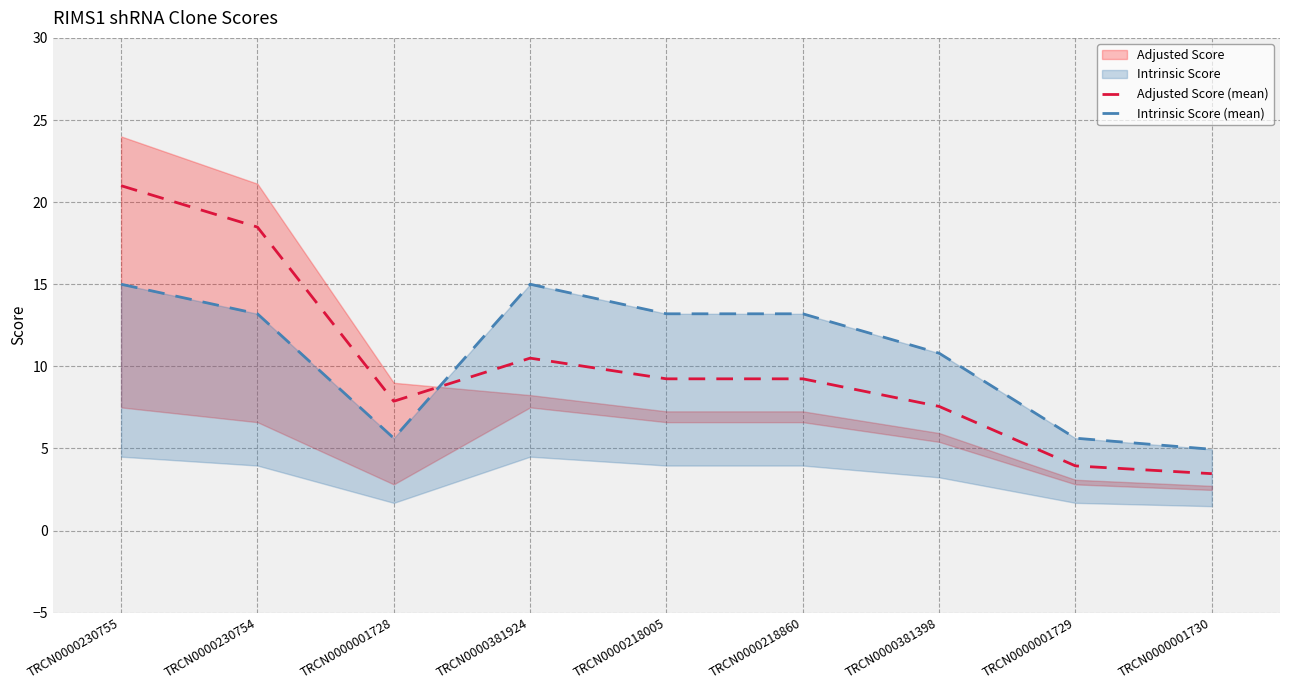

Where is the first local maximum for Intrinsic Score (mean)?

TRCN0000381924